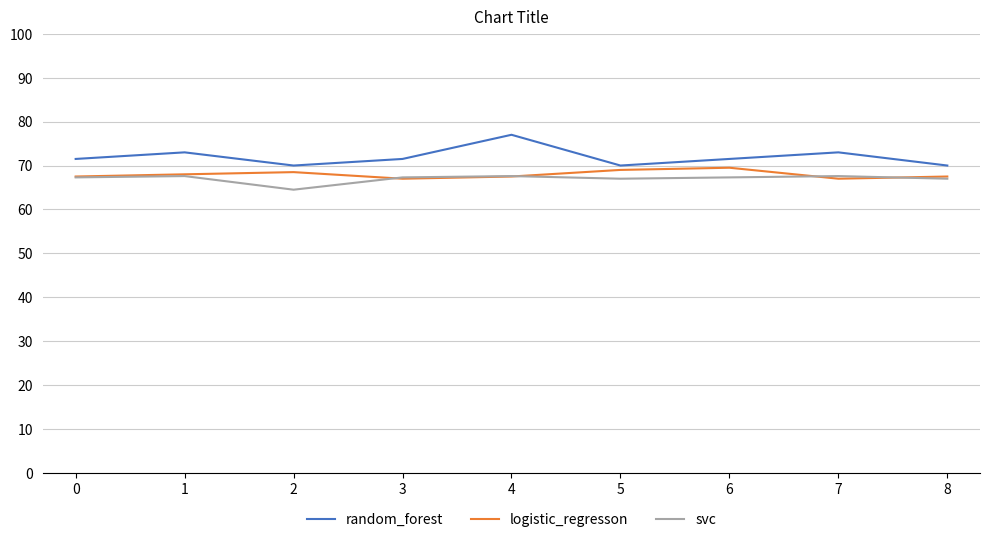

What is the difference between the second highest and minimum values in the svc series?

3.1